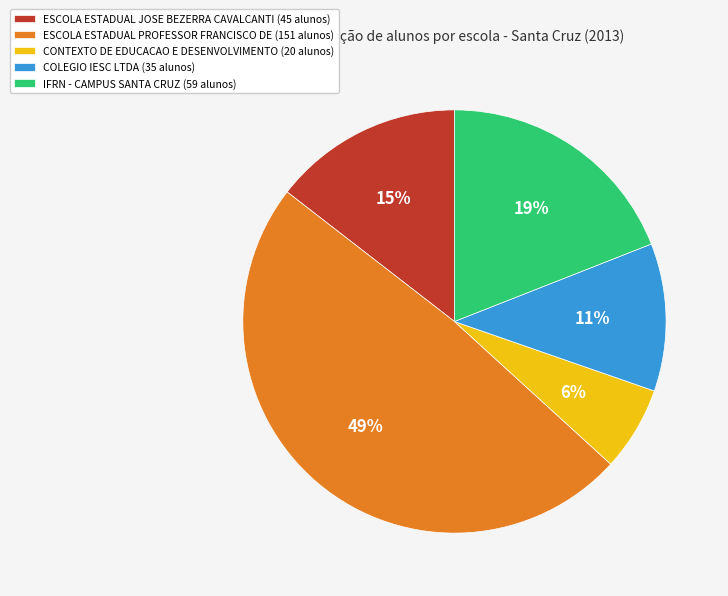

Rank the categories by value from highest to lowest.

ESCOLA ESTADUAL PROFESSOR FRANCISCO DE, IFRN - CAMPUS SANTA CRUZ, ESCOLA ESTADUAL JOSE BEZERRA CAVALCANTI, COLEGIO IESC LTDA, CONTEXTO DE EDUCACAO E DESENVOLVIMENTO